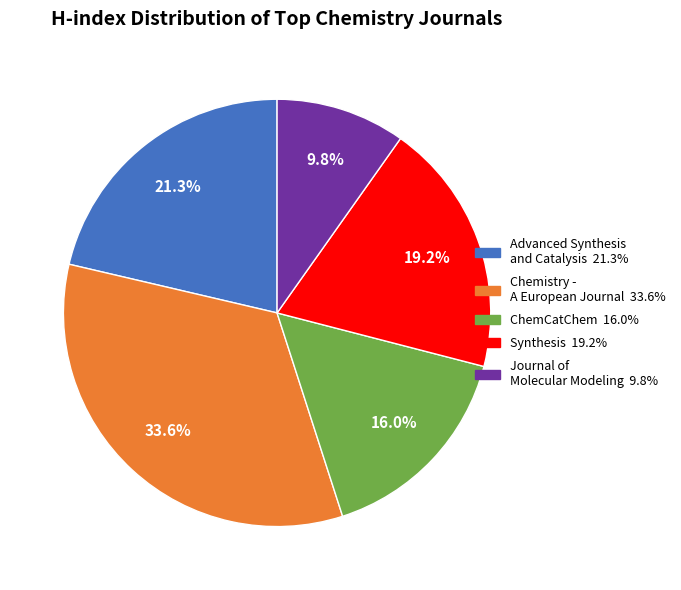

What is the smallest slice in the pie chart?

Journal of Molecular Modeling